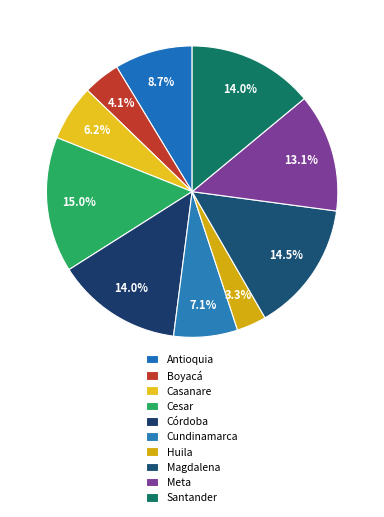

How many segments does this pie chart have?

10